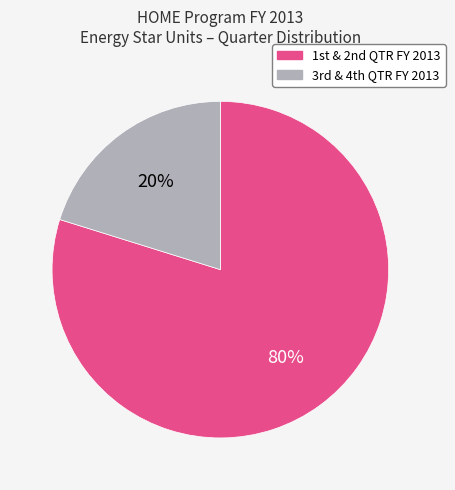

Count the number of slices in the pie.

2